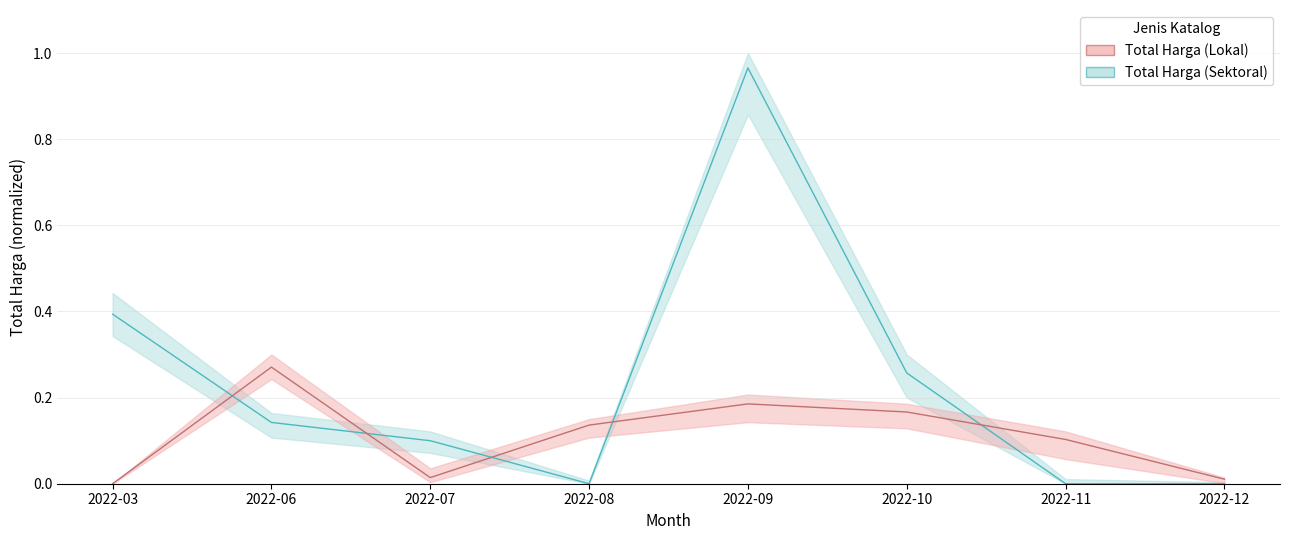

Between which two adjacent categories do Total Harga (Sektoral) and Total Harga (Lokal) first intersect?

2022-03 and 2022-06